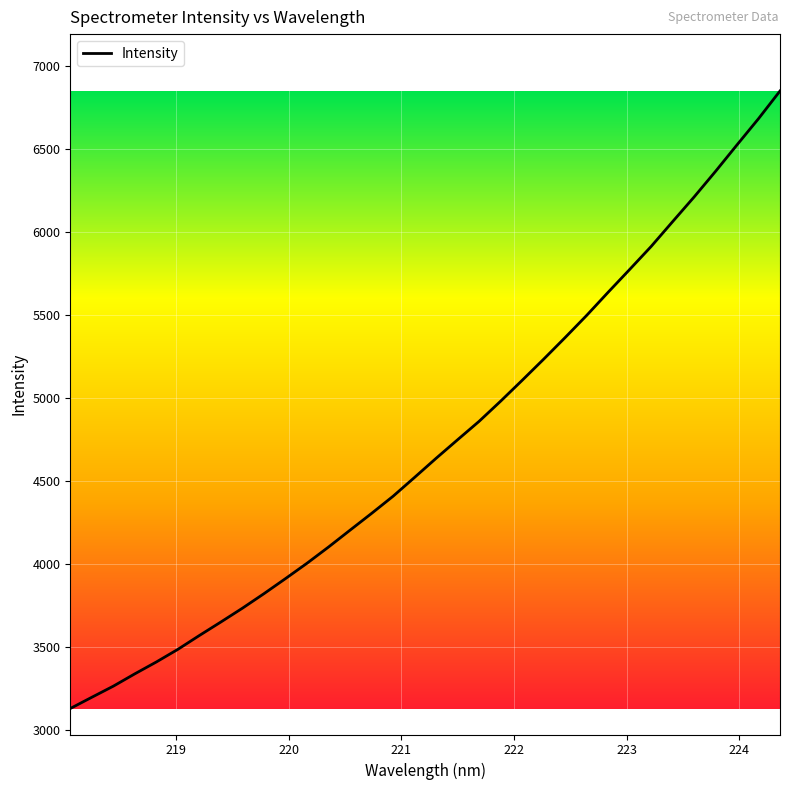

What is the smallest value displayed?

3131.5